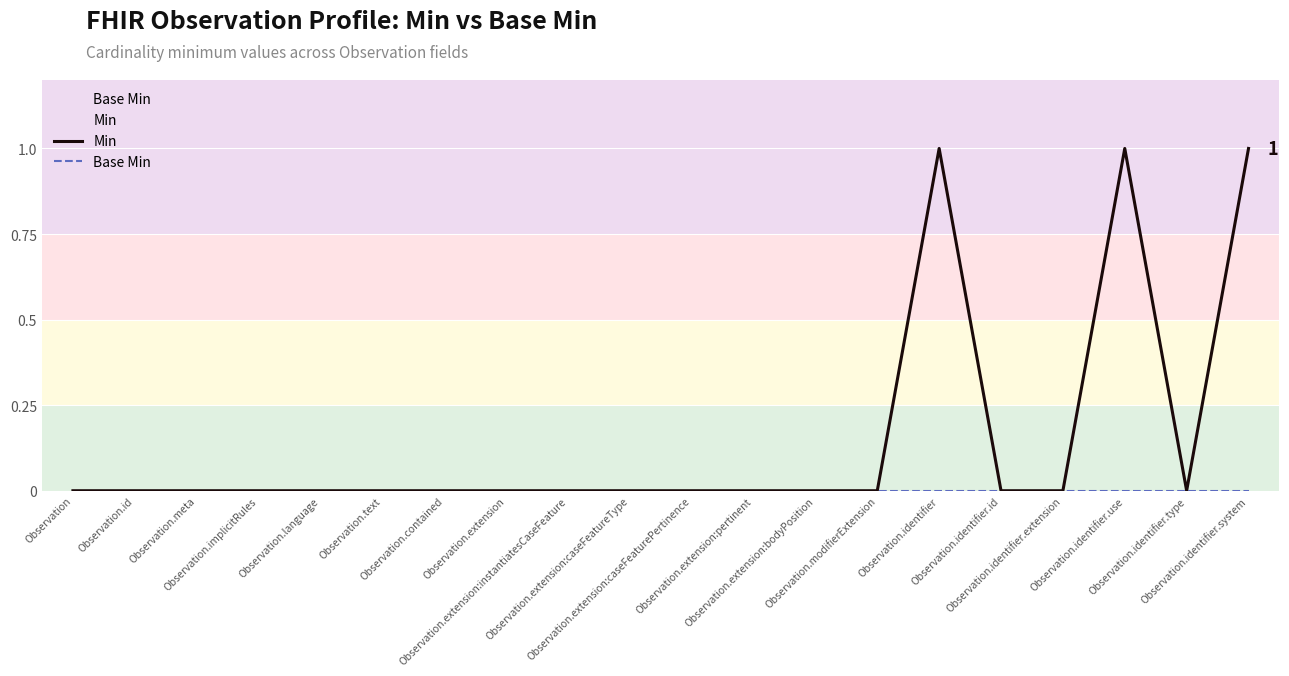

What is the sum of all Min values?

3